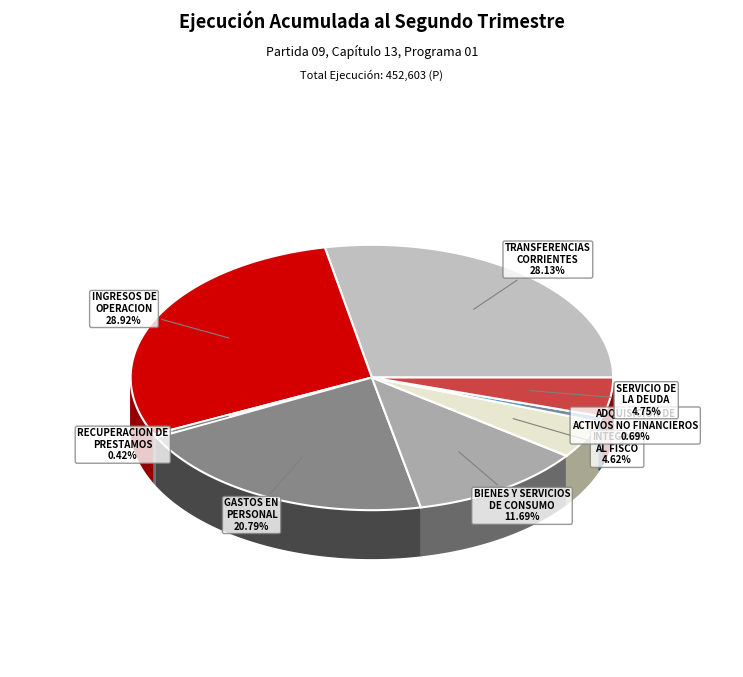

Do TRANSFERENCIAS CORRIENTES and SERVICIO DE LA DEUDA together represent more than half of the pie?

No